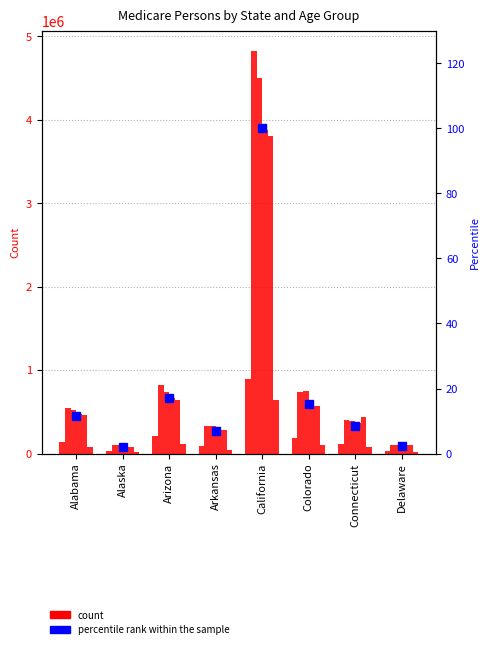

Is the value of percentile rank within the sample at Colorado greater than the value of Under 20 at Connecticut?

No